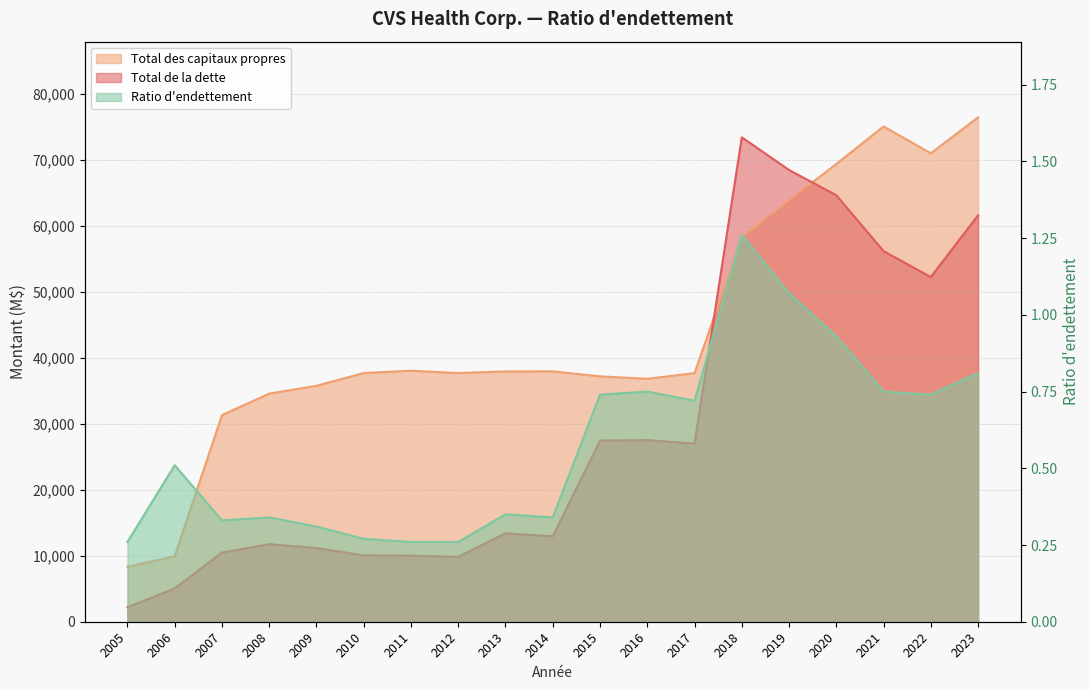

What is the average value of the Total de la dette series?

29237.2